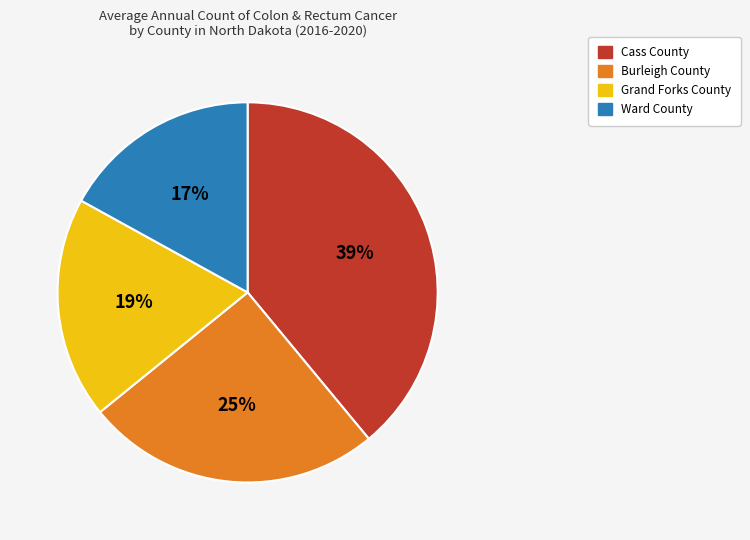

To the nearest percent, what is the average slice percentage?

25%